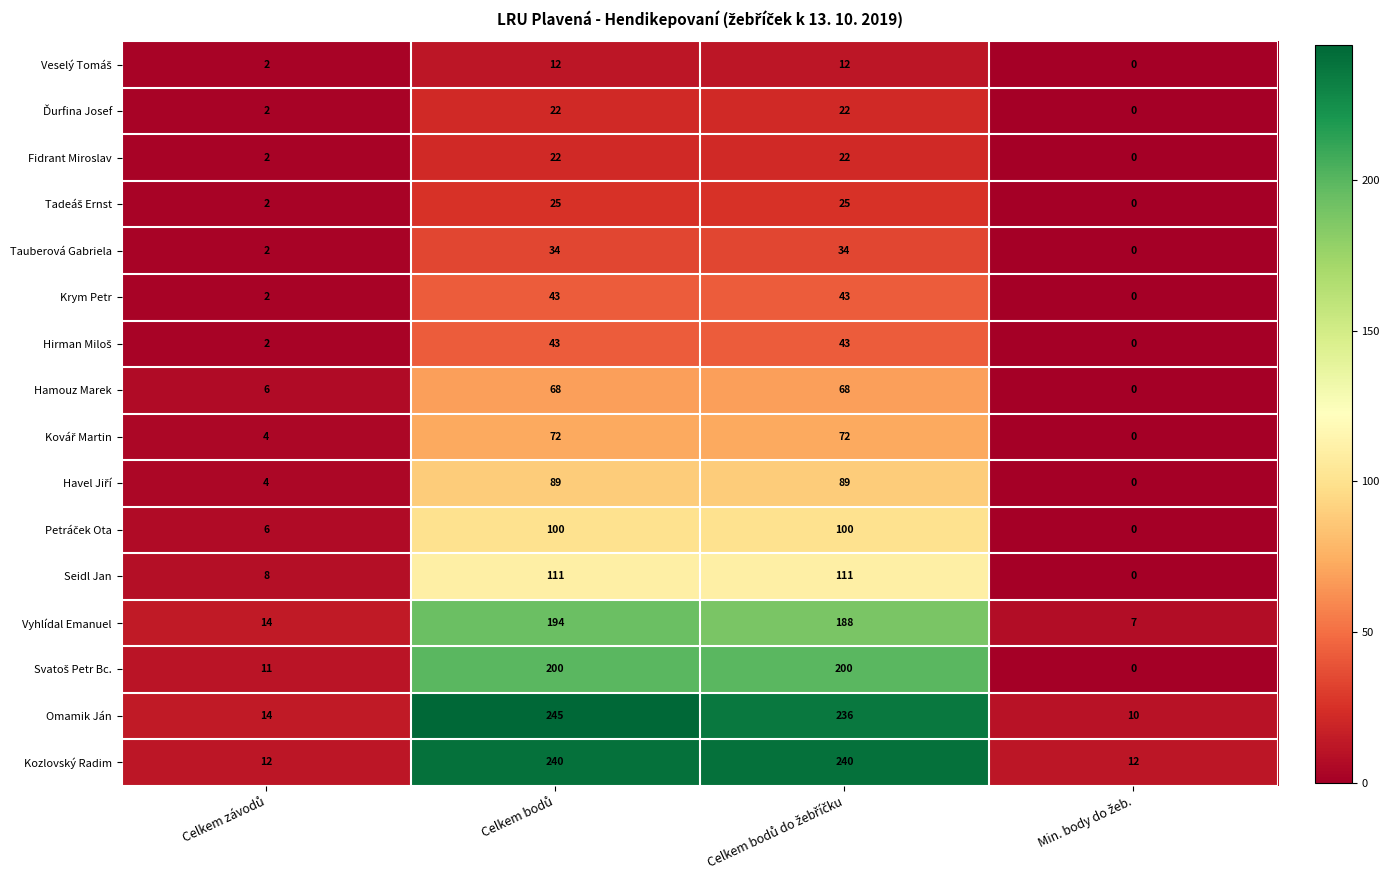

What is the difference between the second highest and second lowest values in the Vyhlídal Emanuel series?

174